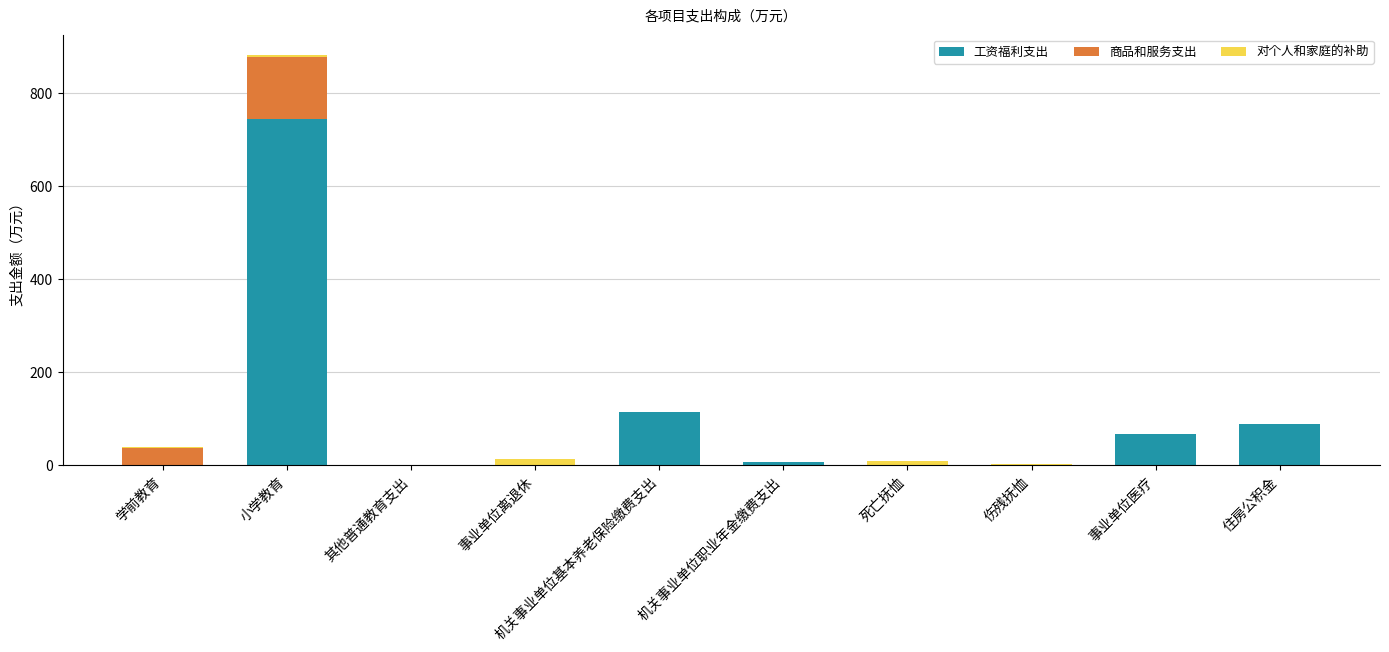

The 工资福利支出 series shows 36.8 at 住房公积金. True or false?

False